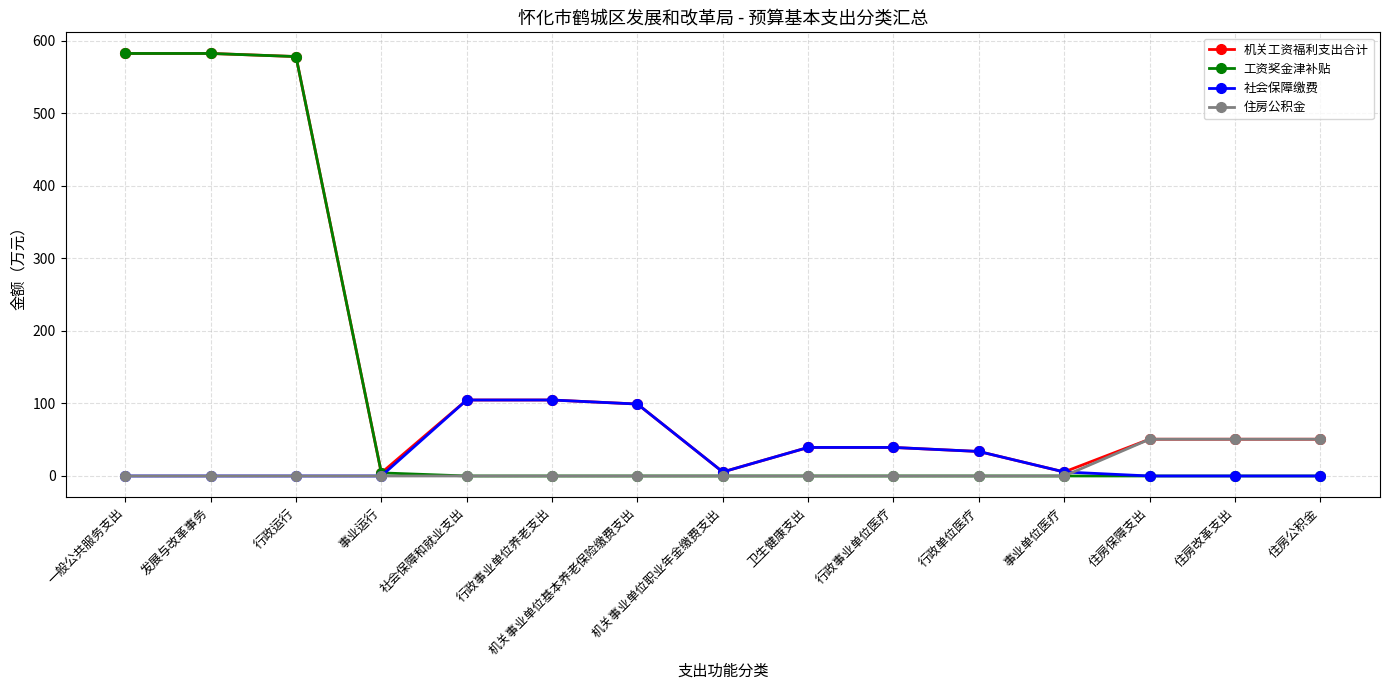

The value of 住房公积金 at 机关事业单位职业年金缴费支出 is 30.2. True or false?

False